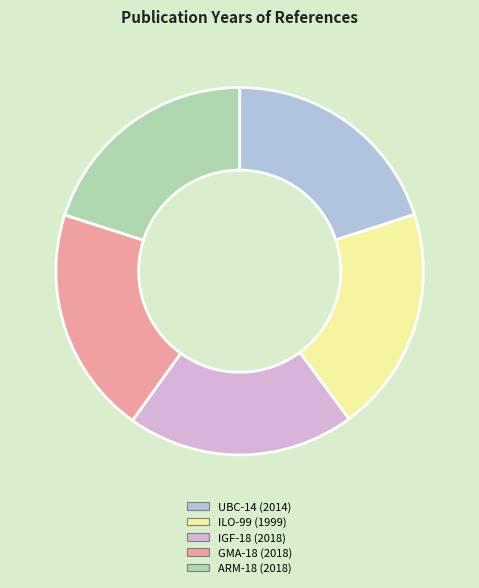

The ARM-18 (2018) slice represents 12% of the pie. True or false?

False